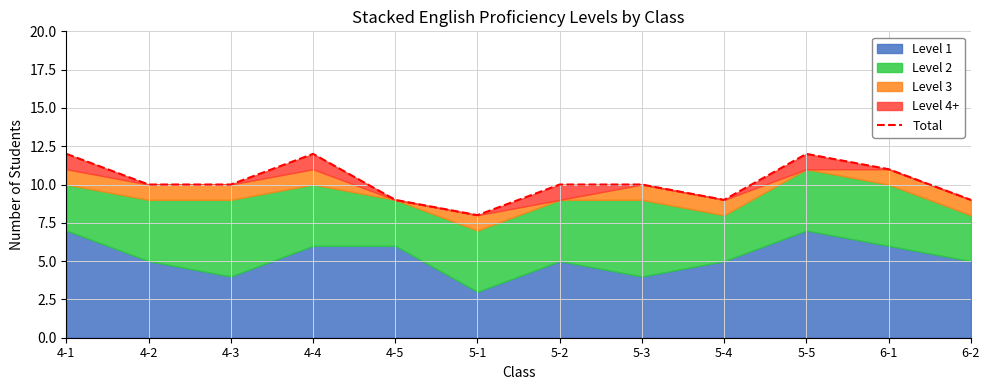

What is the greatest value displayed?

12